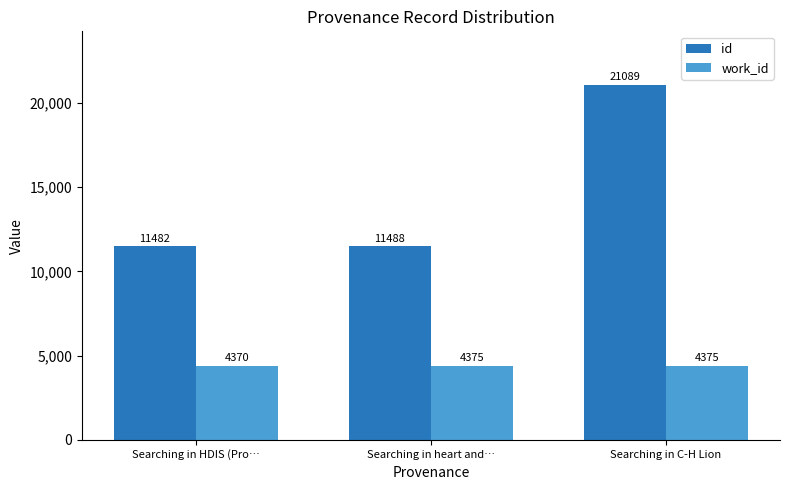

How many groups of bars are there?

3